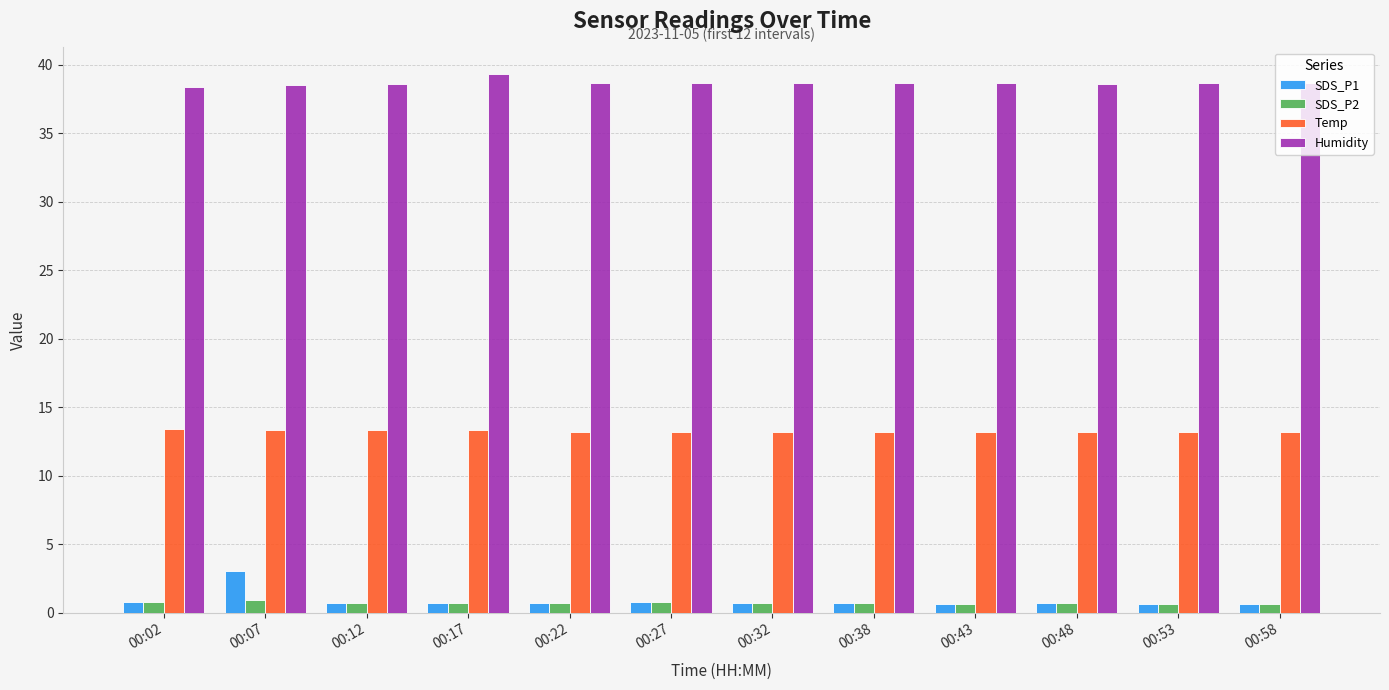

Which label corresponds to the largest value in the chart?

00:17